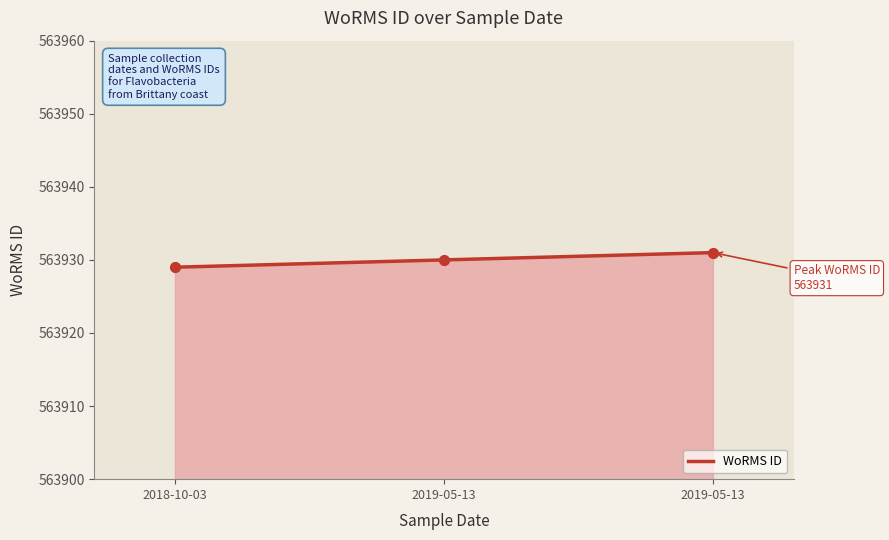

What is the change in value from 2018-10-03 to 2019-05-13?

+1